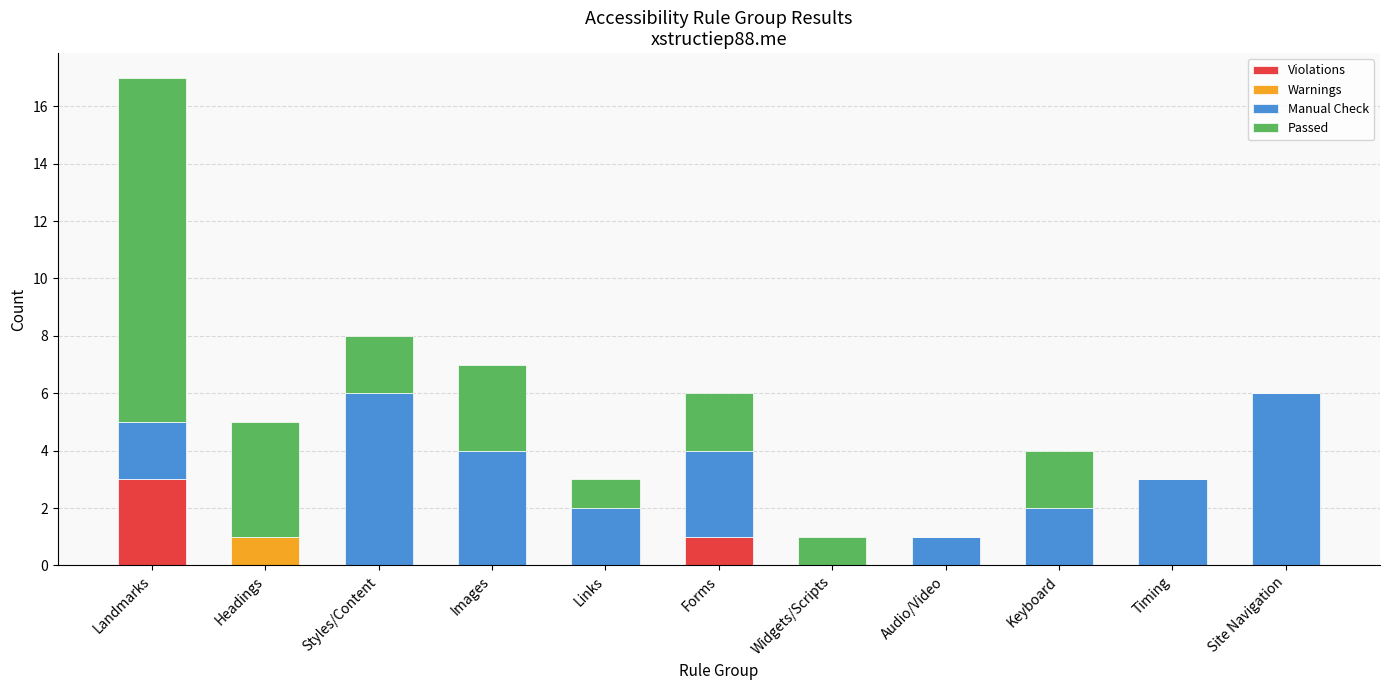

Which category has the highest value in the Violations series?

Landmarks